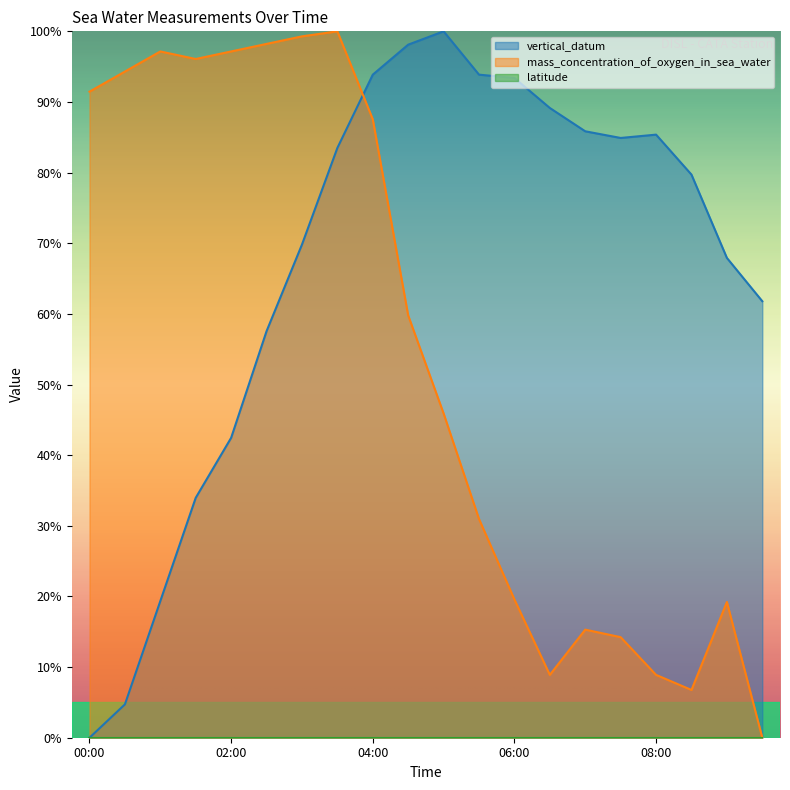

Read the vertical_datum value at 2013-01-01T00:30.

4.7